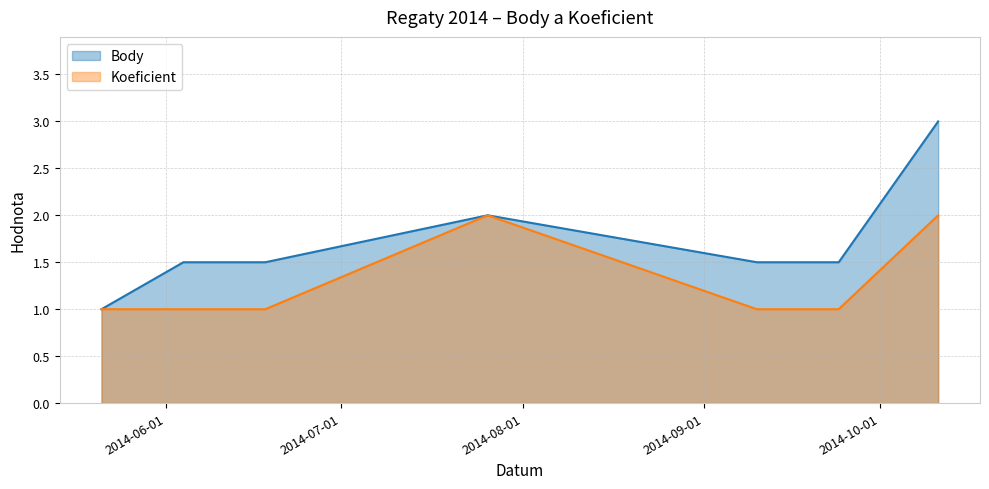

What are all the series names shown in the legend?

Body, Koeficient